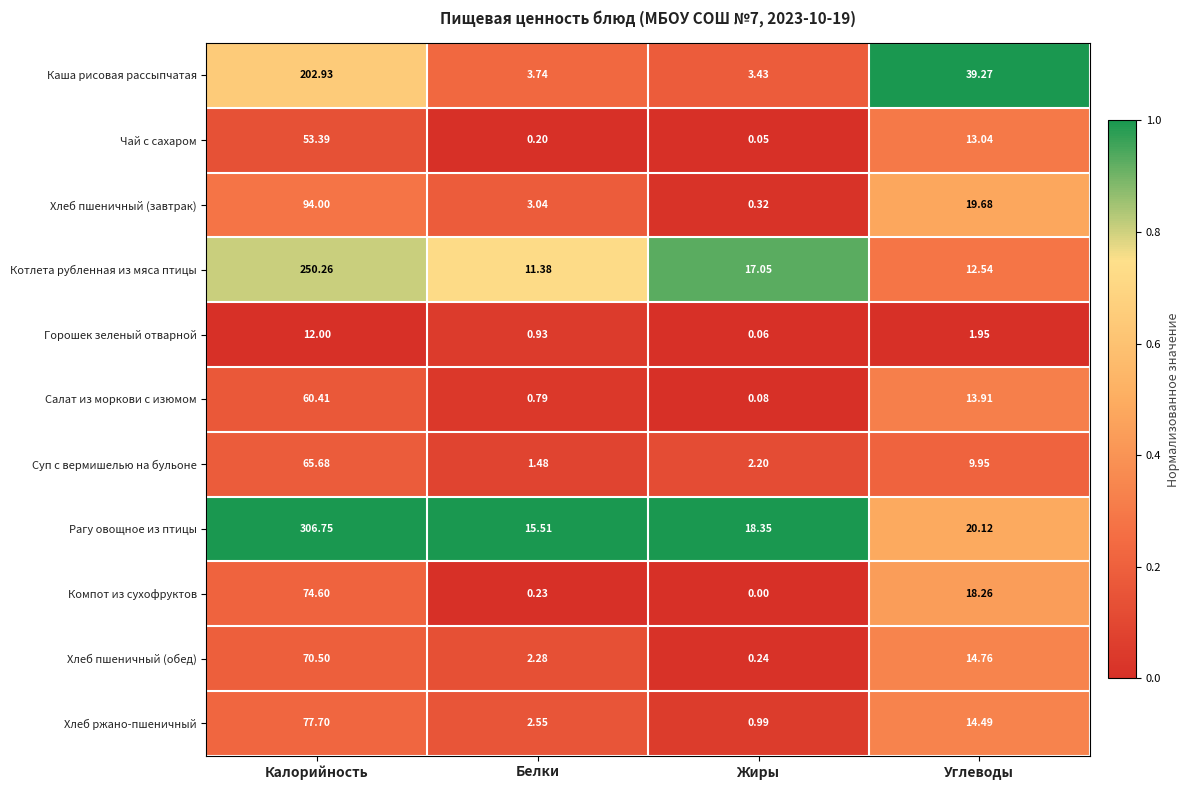

At which category is the sum across all series the highest?

Калорийность